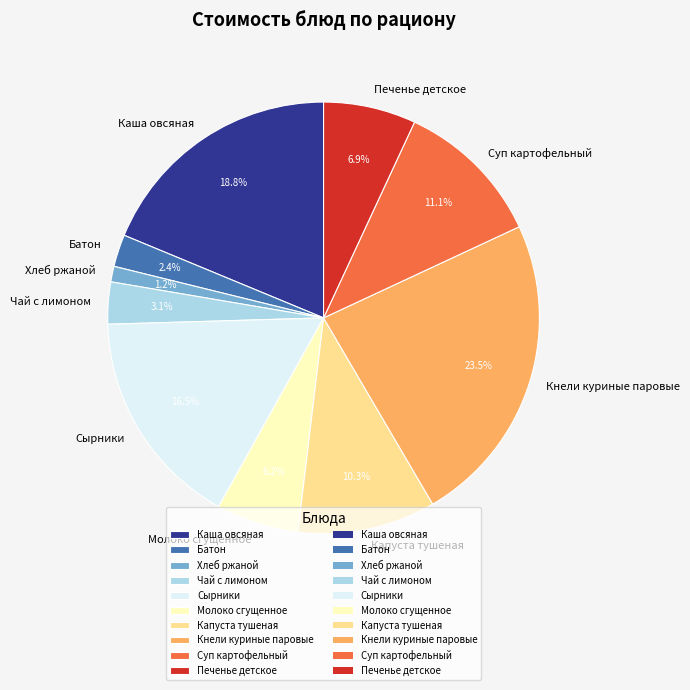

True or false: Чай с лимоном accounts for 13% of the total.

False